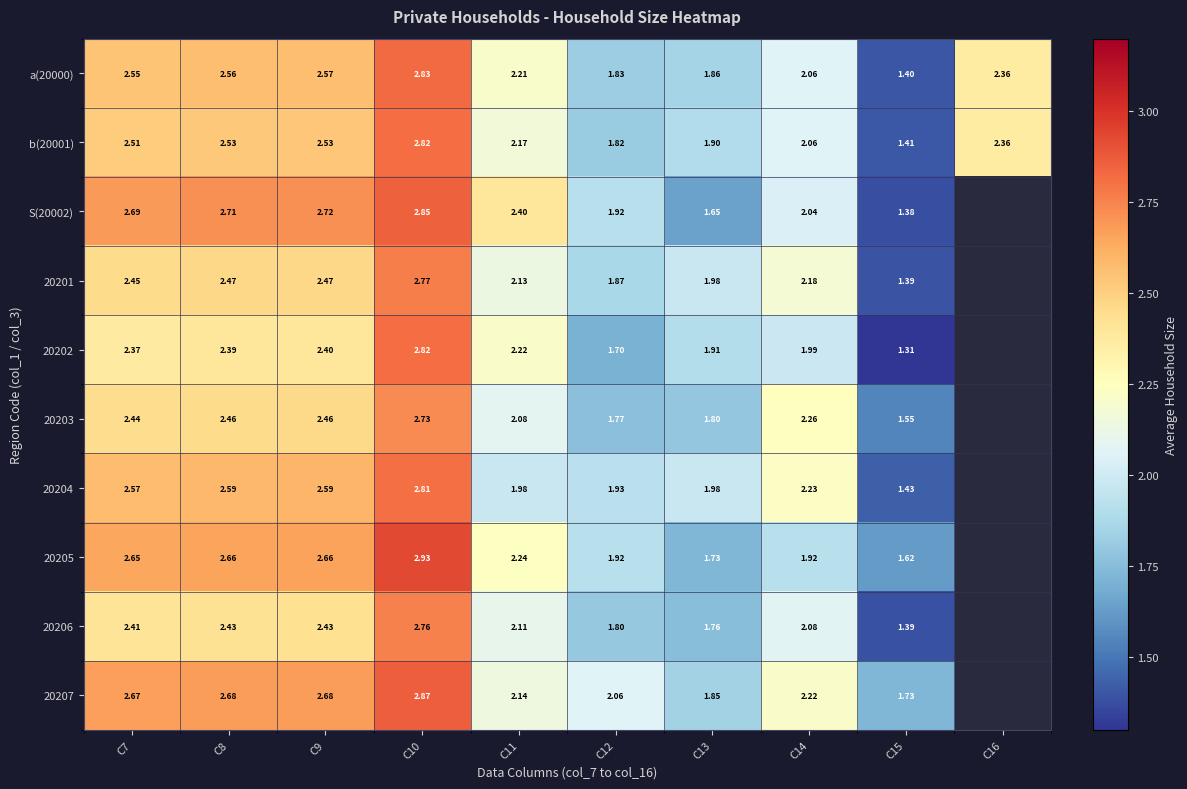

Is the value of 20203 at C7 greater than the value of 20205 at C11?

Yes